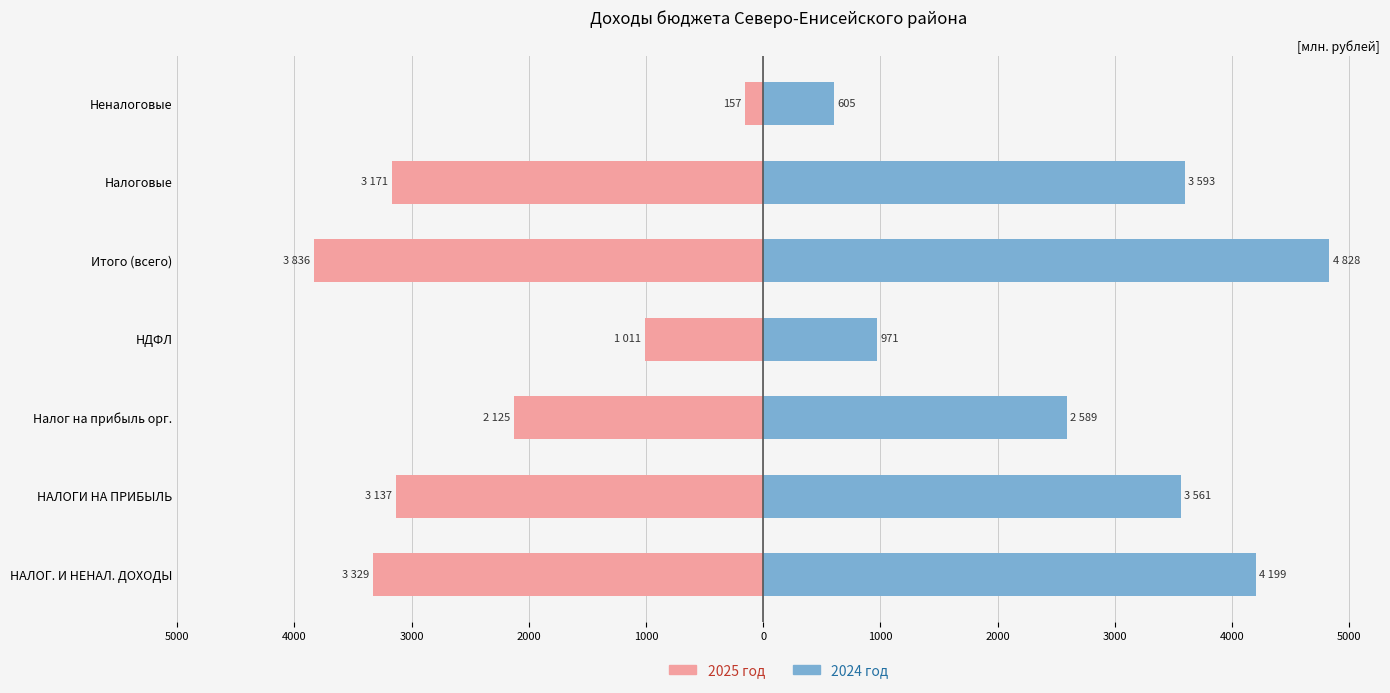

What is the greatest value displayed?

4828.6